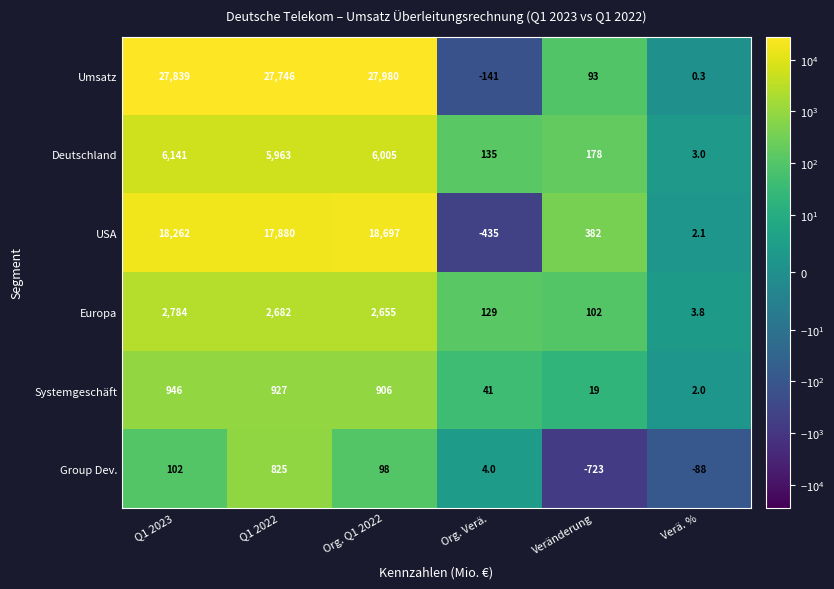

Which series has the largest total across all categories?

Umsatz